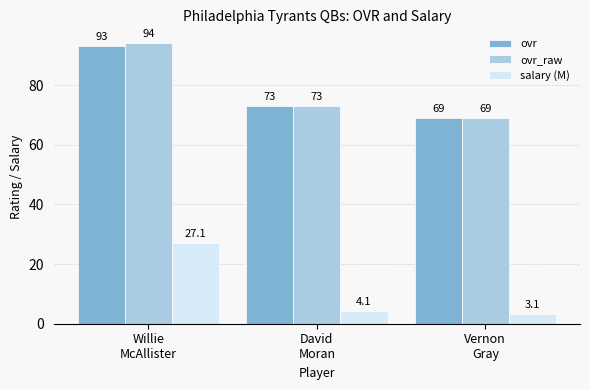

What is the sum of the ovr_raw values at Willie
McAllister and Vernon
Gray?

163.0